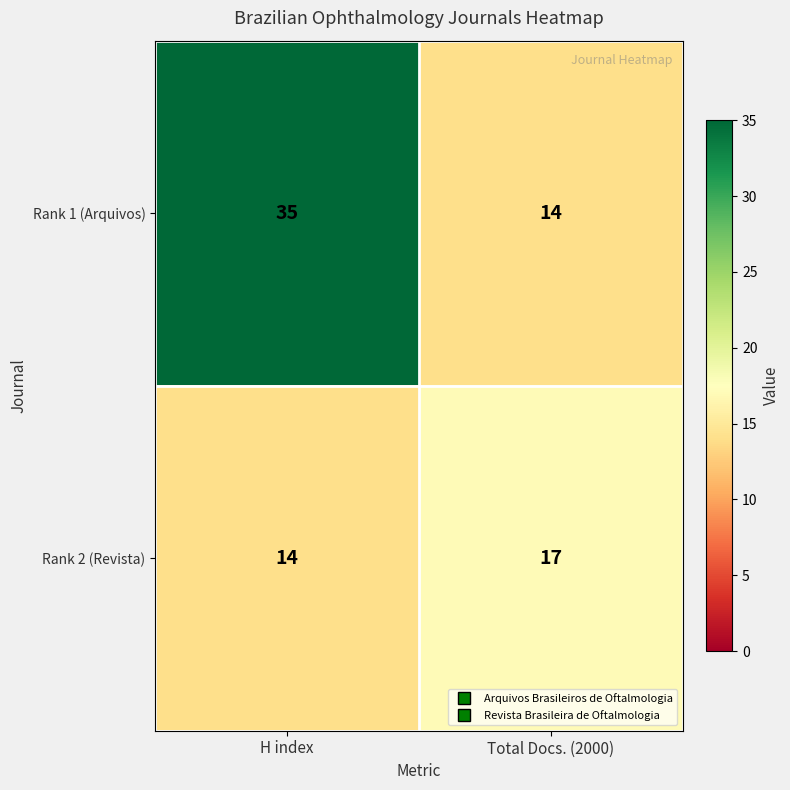

Is it true that Rank 1 (Arquivos) equals 14 at Total Docs. (2000)?

True